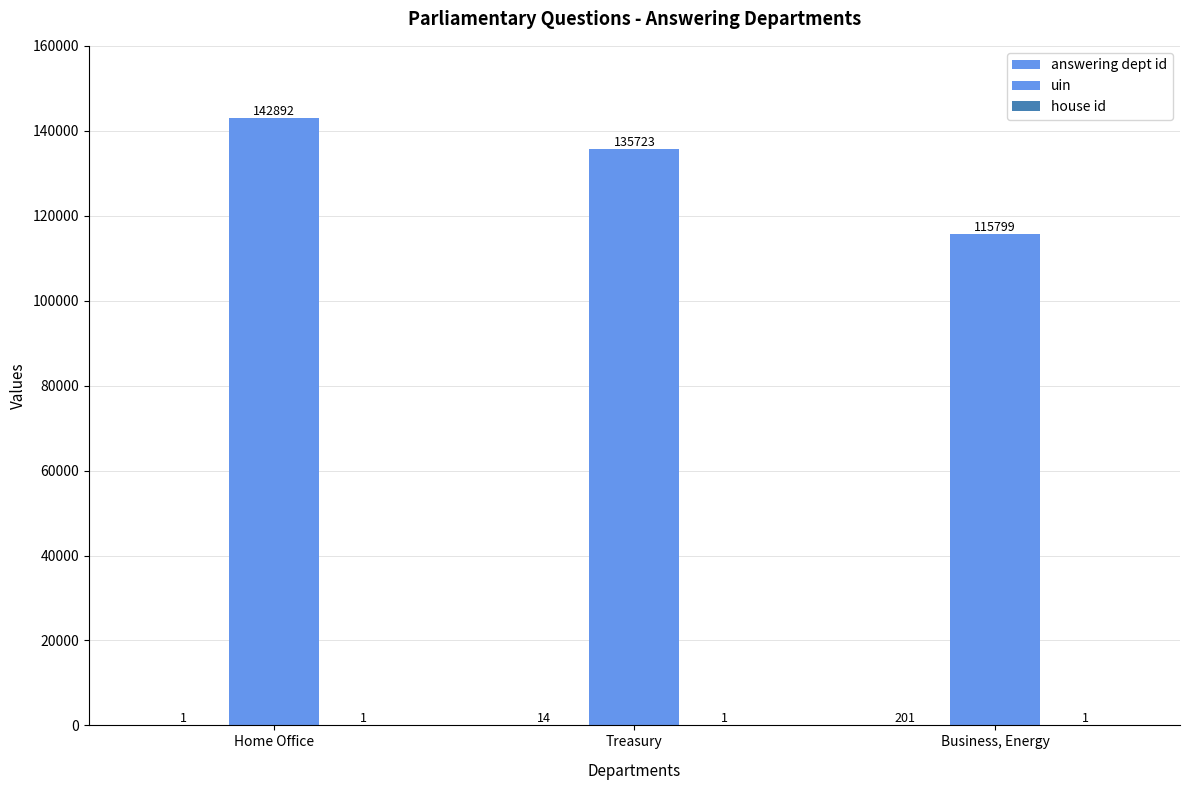

What is the maximum value shown in the chart?

142892